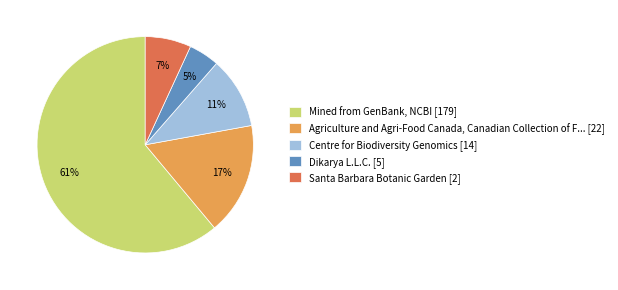

Which has a higher value, Centre for Biodiversity Genomics [14] or Agriculture and Agri-Food Canada, Canadian Collection of F... [22]?

Agriculture and Agri-Food Canada, Canadian Collection of F... [22]